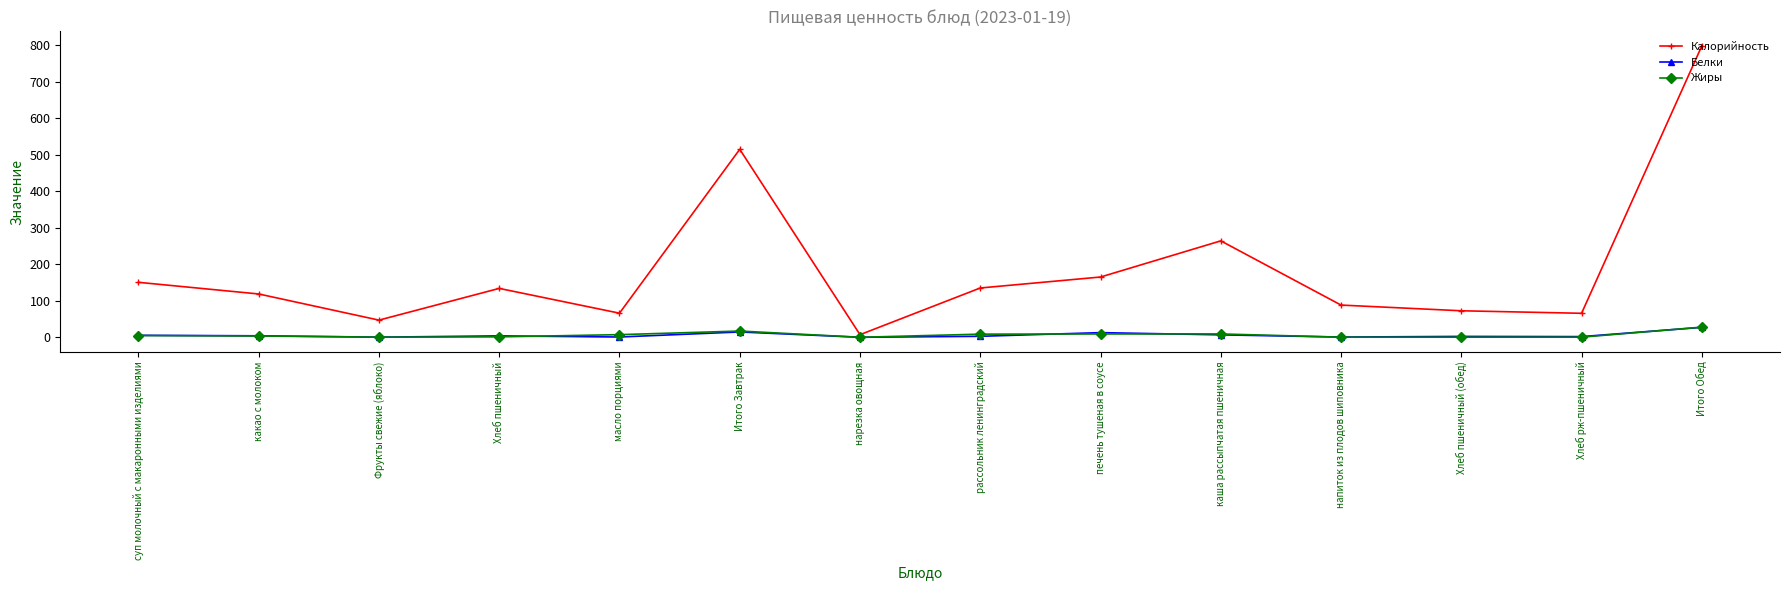

At which category is the sum across all series the highest?

Итого Обед